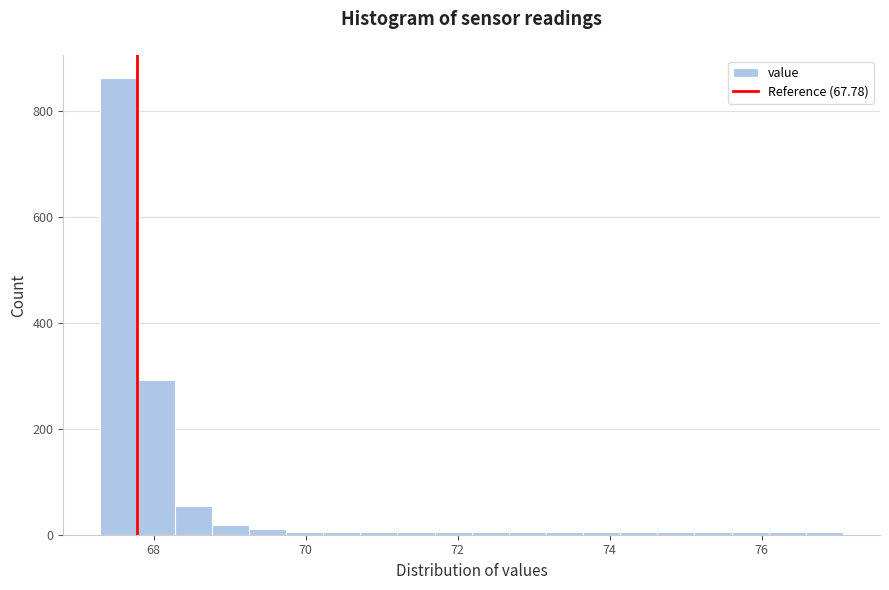

Around what value on the x-axis is the tallest bar? Give the approximate position of its centre, as read against the axis.

67.6